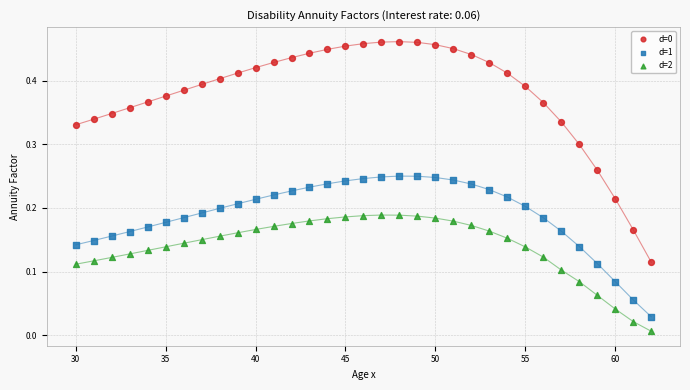

Across all data points, what is the range of X values (max minus min)?

32.0